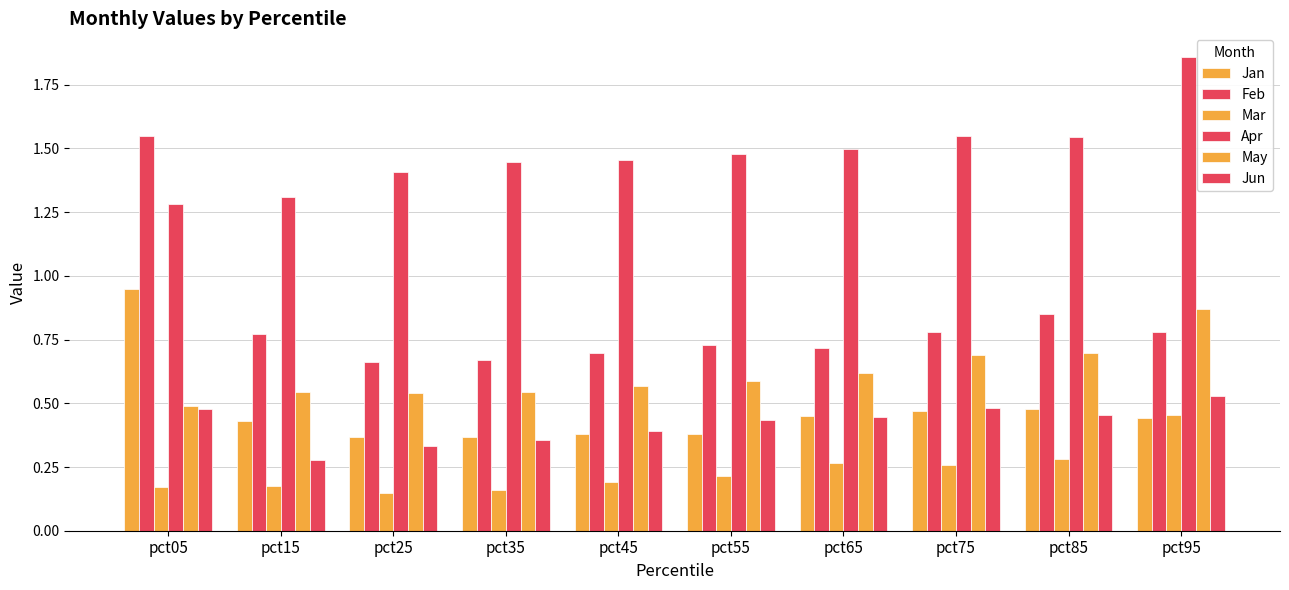

Where is Jun nearest to the value 0?

pct15